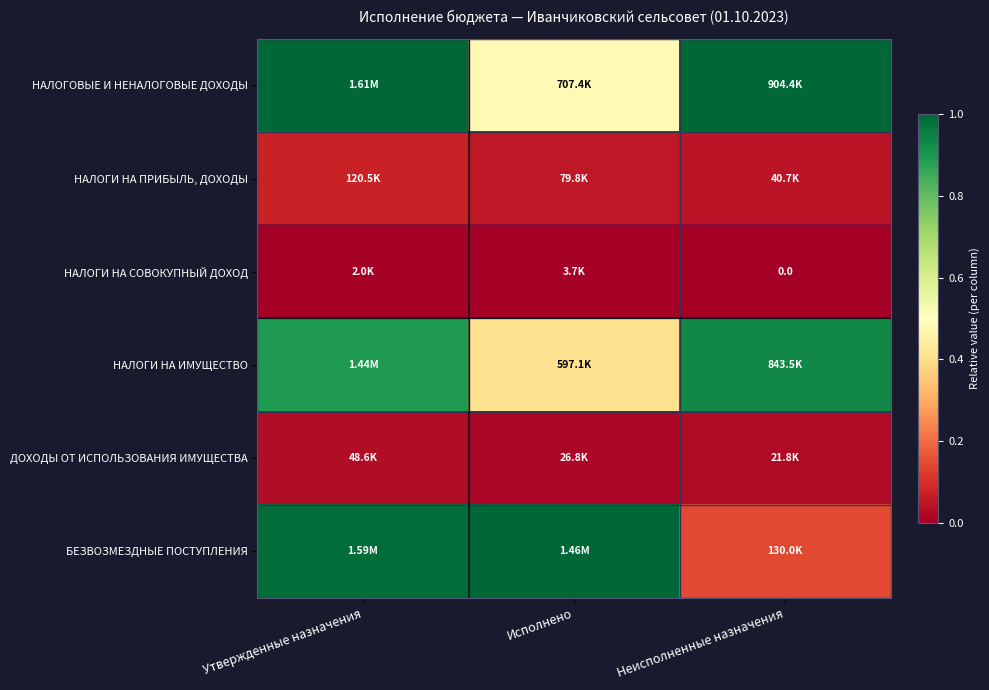

Which series has the largest range (max minus min)?

БЕЗВОЗМЕЗДНЫЕ ПОСТУПЛЕНИЯ